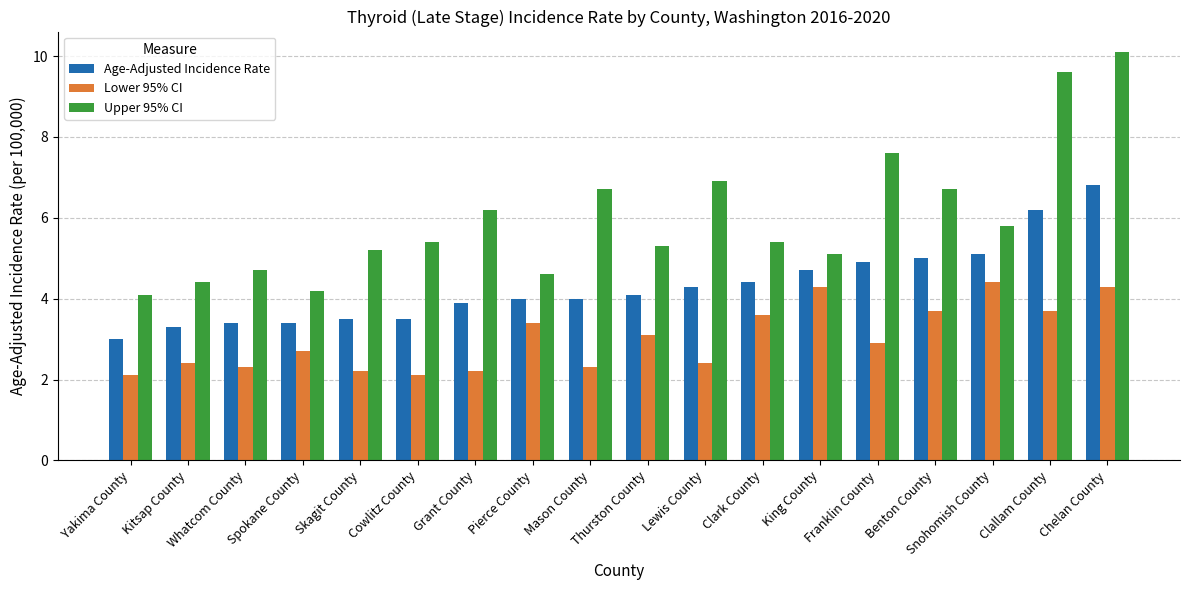

Rank the series by their average value, from highest to lowest.

Upper 95% CI, Age-Adjusted Incidence Rate, Lower 95% CI